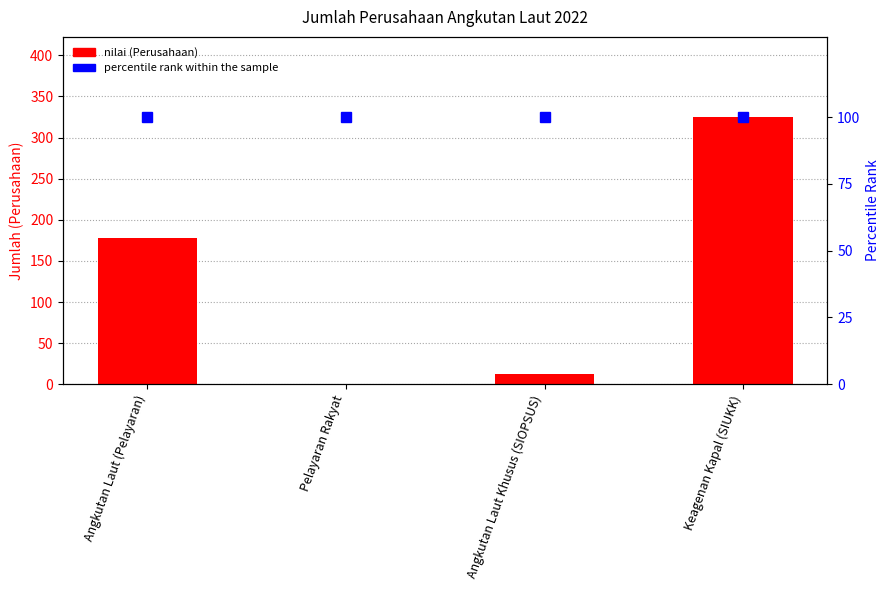

What is the average value of the percentile rank within the sample series?

100